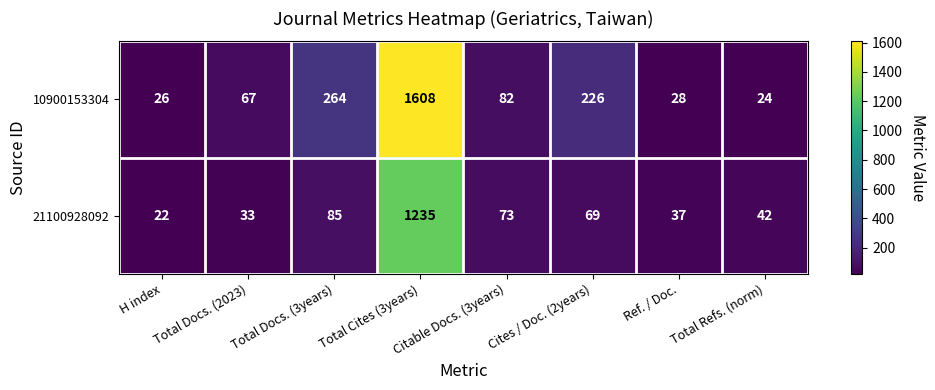

Which series has the largest total across all categories?

10900153304